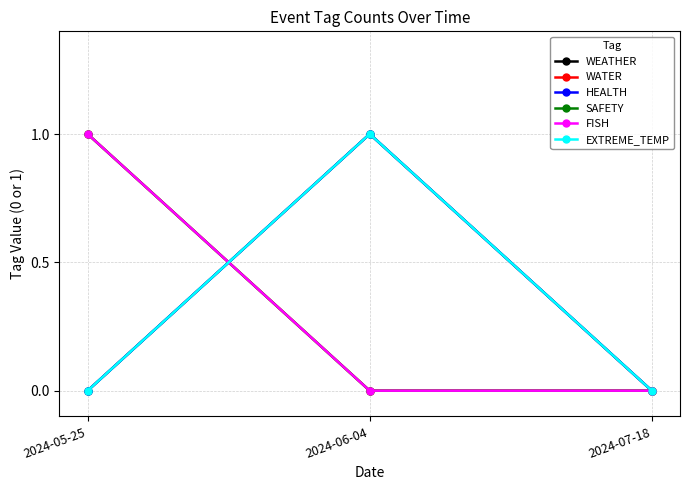

What is the maximum value for EXTREME_TEMP?

1